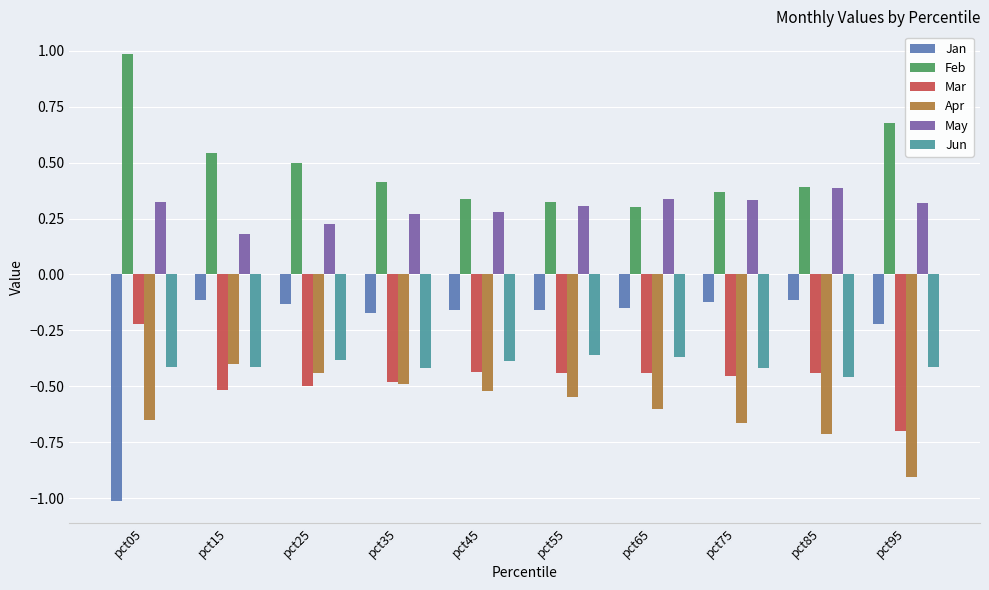

At which category does the chart reach its minimum across all series?

pct05